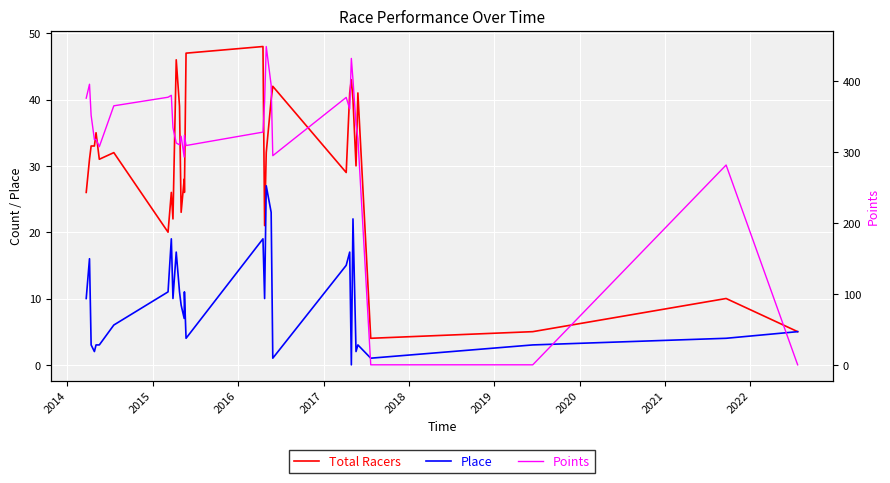

What is the average value of the Total Racers series?

30.0